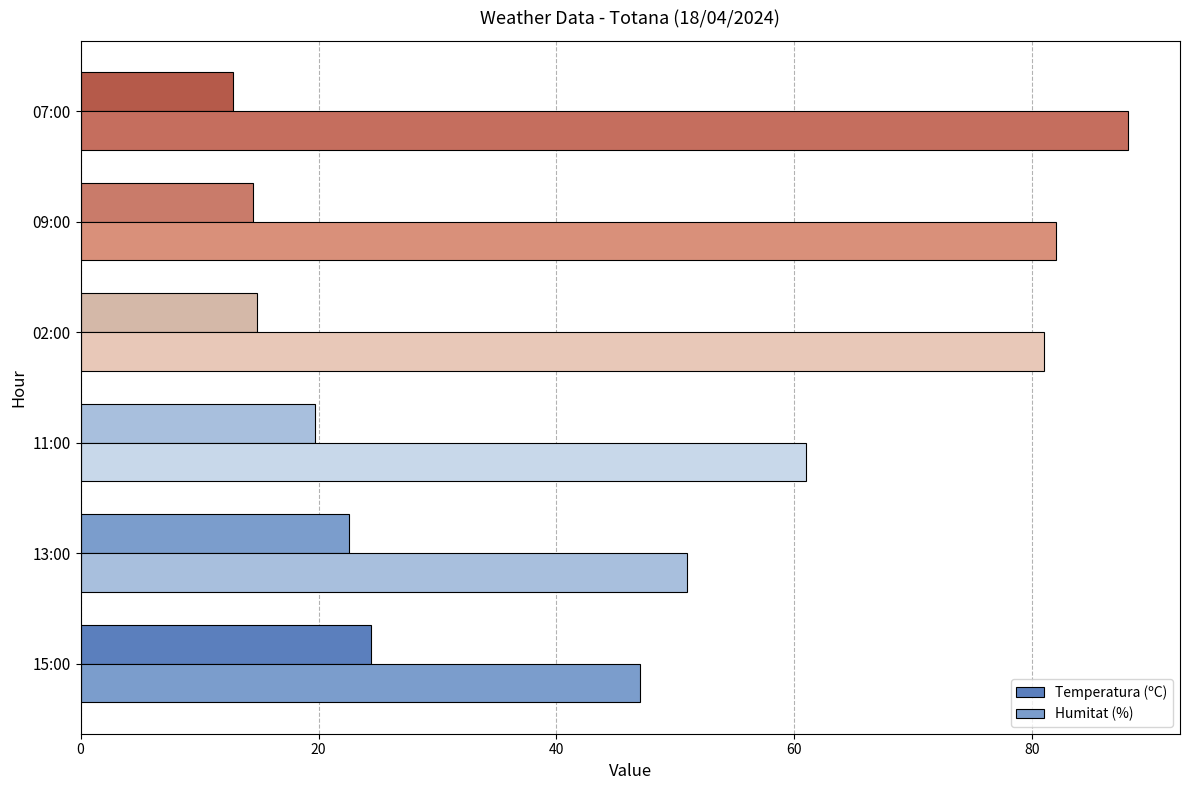

What is the difference between the maximum and minimum values in the Humitat (%) series?

41.0